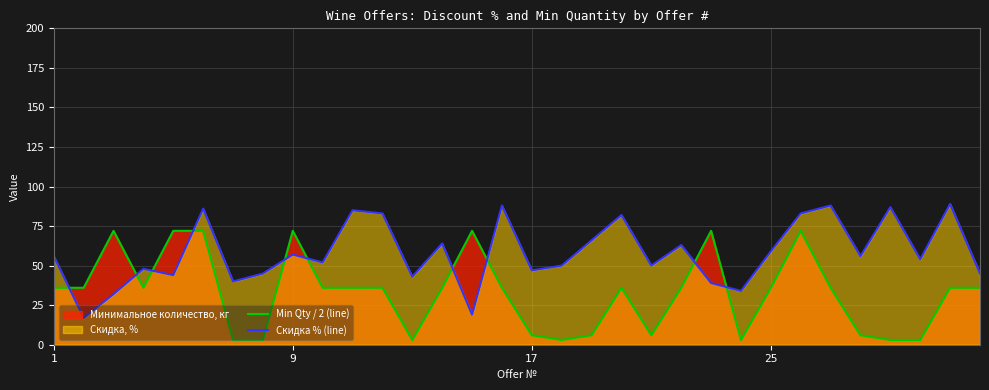

True or false: Скидка % (line) and Min Qty / 2 (line) cross at least once.

True